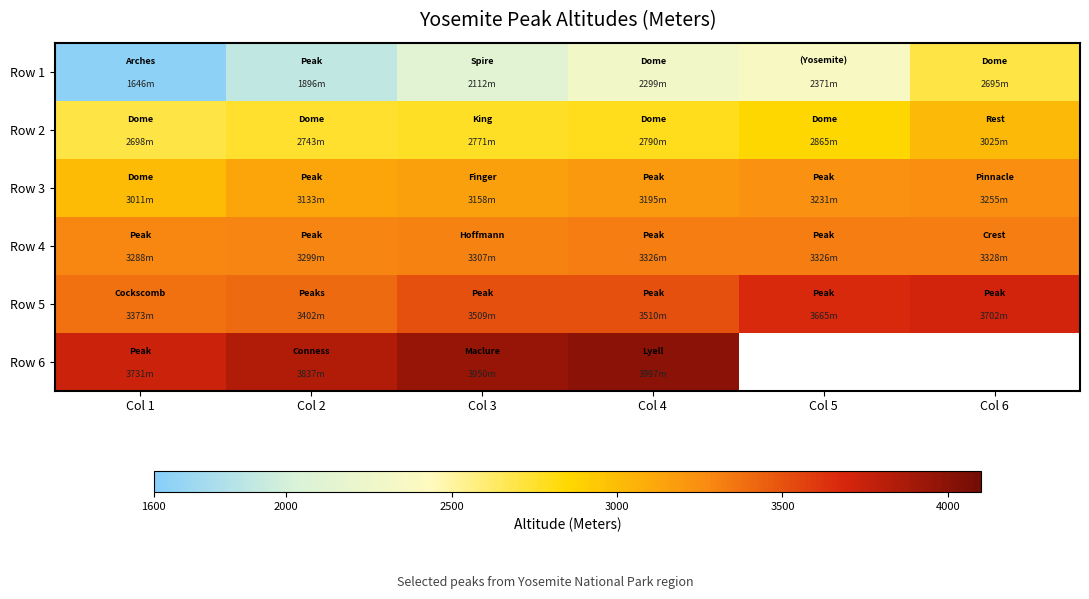

At which category does the chart reach its peak across all series?

Col 4